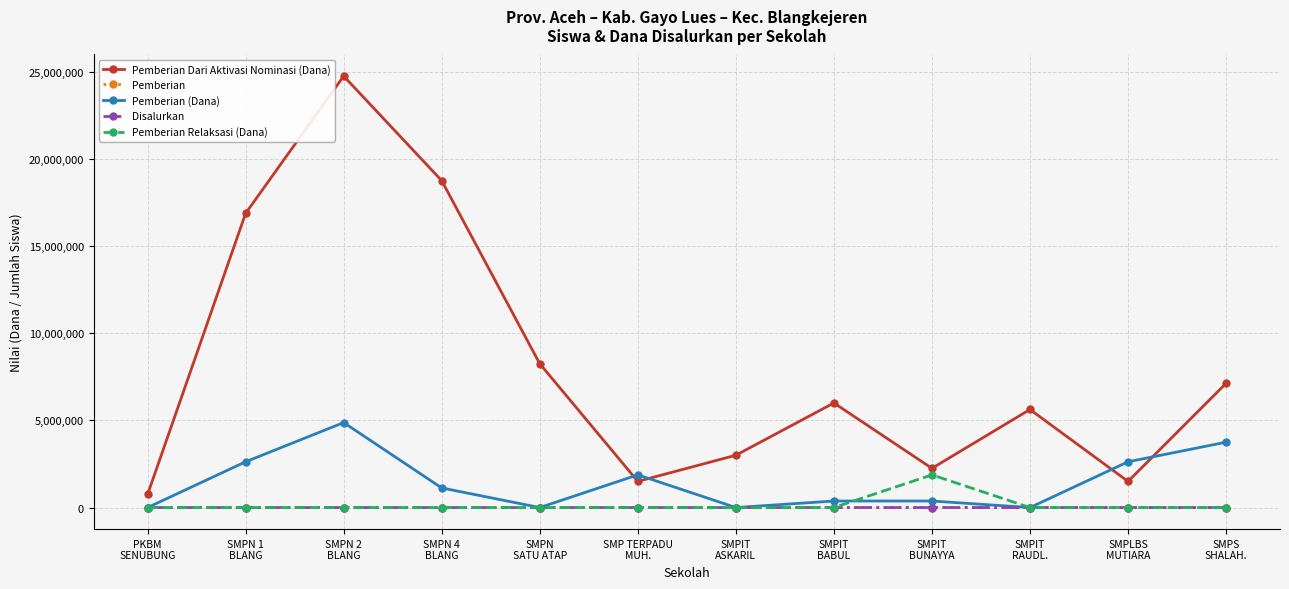

Which series has the widest spread of values?

Pemberian Dari Aktivasi Nominasi (Dana)